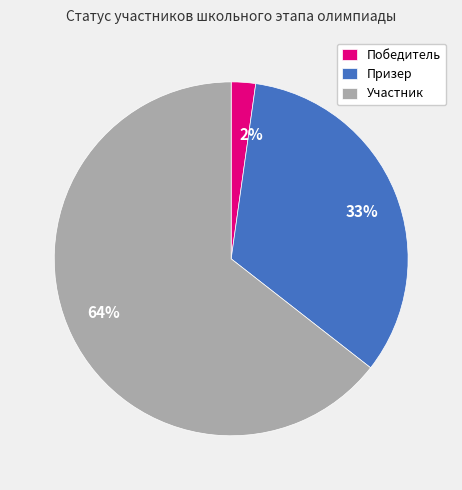

Rank the categories by value from lowest to highest.

Победитель, Призер, Участник